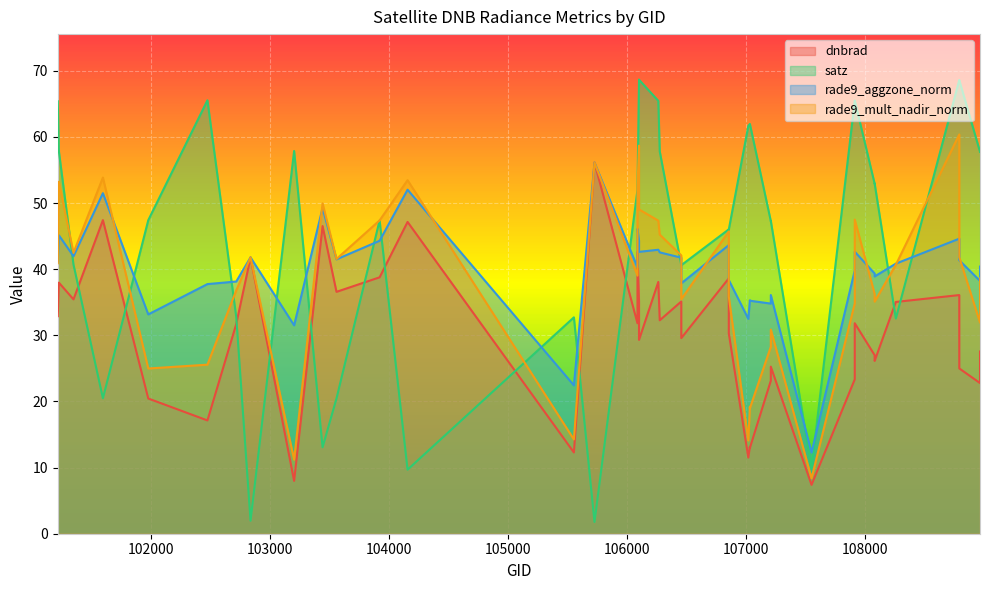

At which label does rade9_mult_nadir_norm reach its peak?

108788